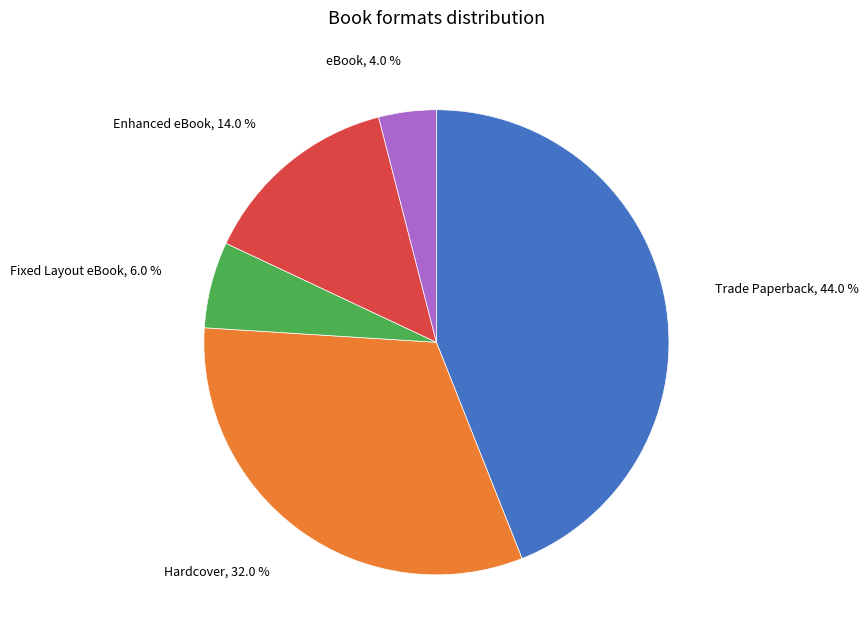

Does any single category account for the majority?

No